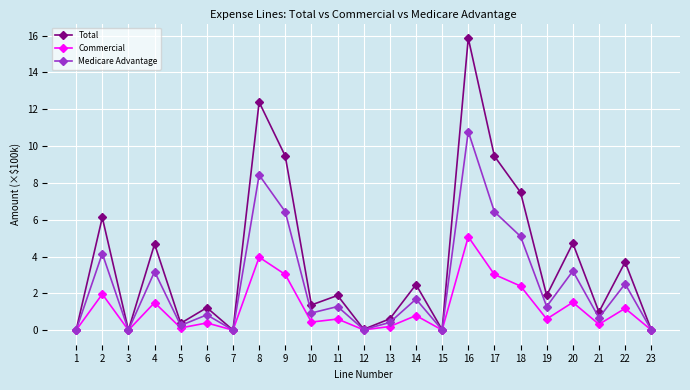

What is the maximum value shown in the chart?

15.9